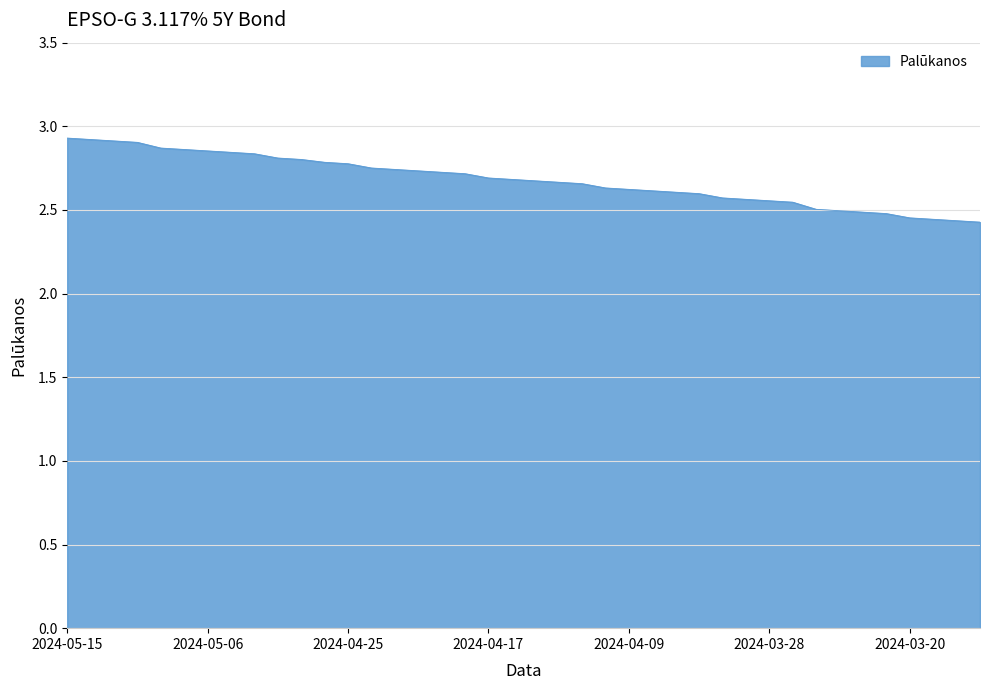

List the labels in order of value, largest first.

2024-05-15, 2024-05-14, 2024-05-13, 2024-05-10, 2024-05-08, 2024-05-07, 2024-05-06, 2024-05-03, 2024-05-02, 2024-04-30, 2024-04-29, 2024-04-26, 2024-04-25, 2024-04-24, 2024-04-23, 2024-04-22, 2024-04-19, 2024-04-18, 2024-04-17, 2024-04-16, 2024-04-15, 2024-04-12, 2024-04-11, 2024-04-10, 2024-04-09, 2024-04-08, 2024-04-05, 2024-04-04, 2024-04-03, 2024-04-02, 2024-03-28, 2024-03-27, 2024-03-26, 2024-03-25, 2024-03-22, 2024-03-21, 2024-03-20, 2024-03-19, 2024-03-18, 2024-03-15